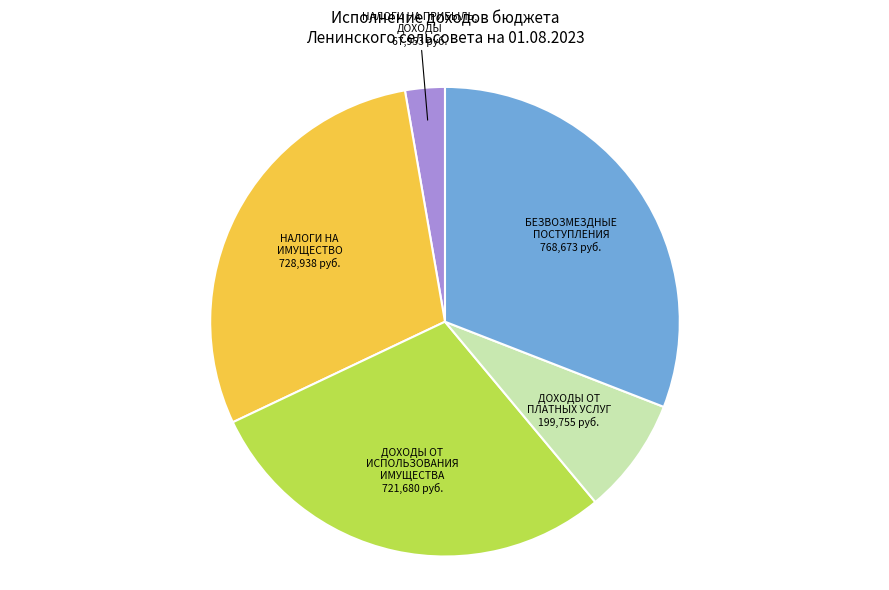

How many segments does this pie chart have?

5